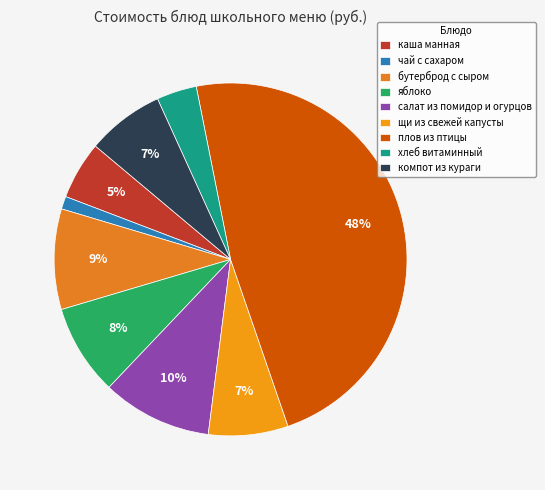

The чай с сахаром slice represents 11% of the pie. True or false?

False